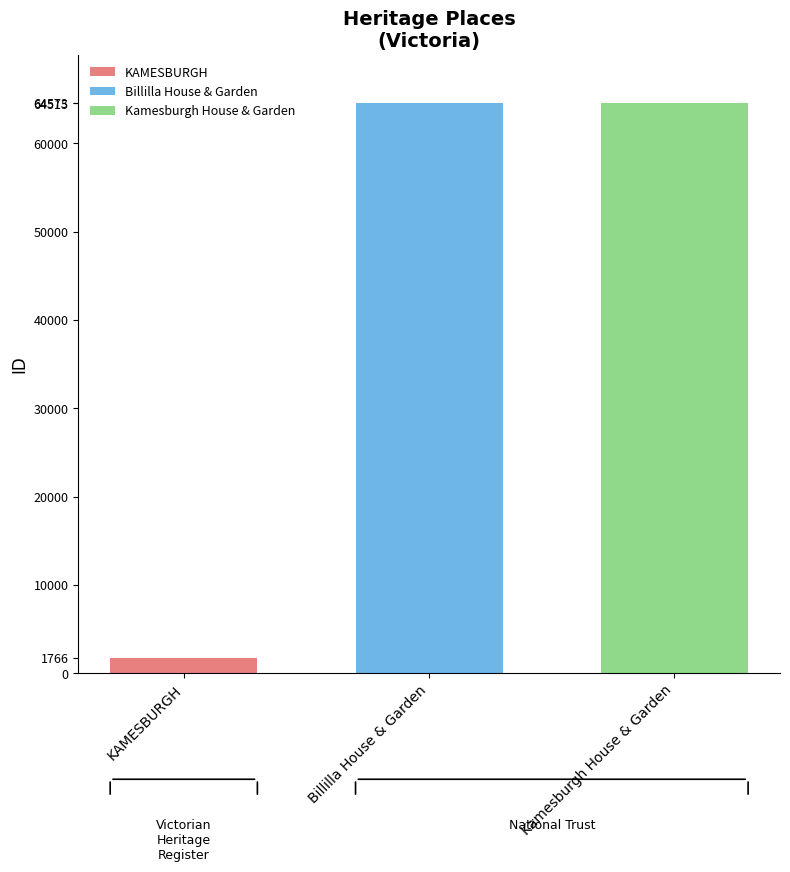

What is the maximum value for Billilla House & Garden?

64515